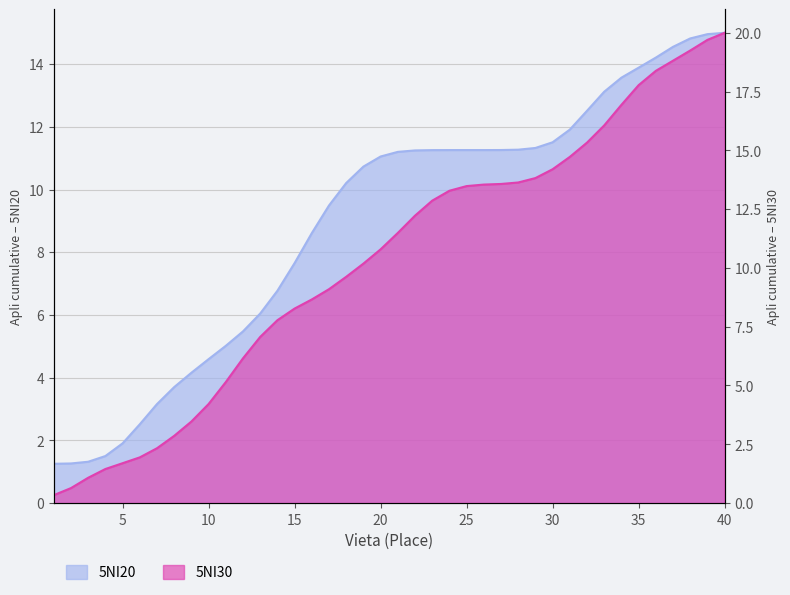

What is the sum of the values at 35 and 12?

23.9